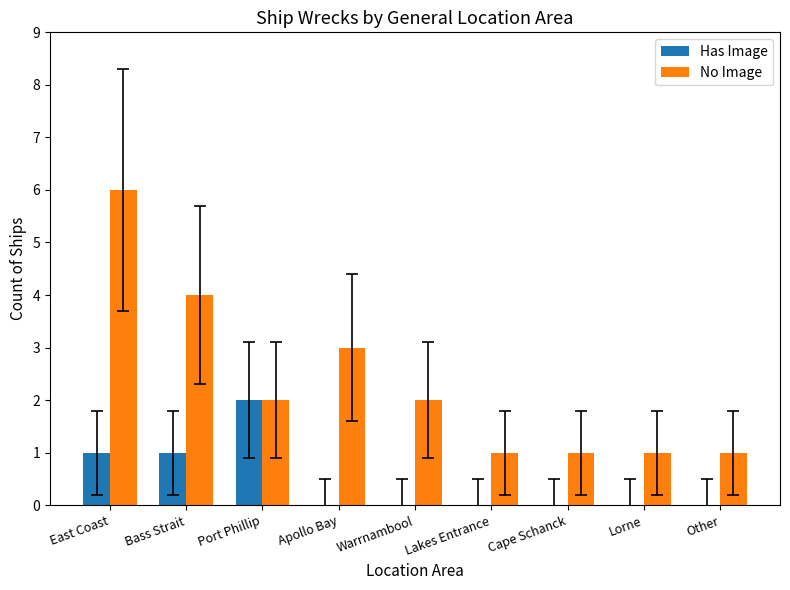

Reading left to right, list all the values displayed in this chart.

Has Image: East Coast=1	Bass Strait=1	Port Phillip=2	Apollo Bay=0	Warrnambool=0	Lakes Entrance=0	Cape Schanck=0	Lorne=0	Other=0
No Image: East Coast=6	Bass Strait=4	Port Phillip=2	Apollo Bay=3	Warrnambool=2	Lakes Entrance=1	Cape Schanck=1	Lorne=1	Other=1